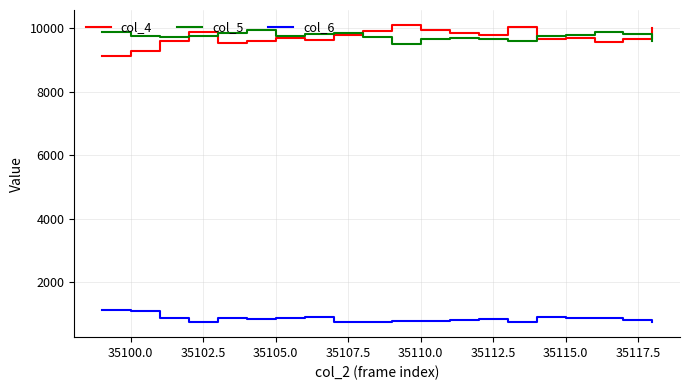

True or false: col_5 and col_6 cross at least once.

False